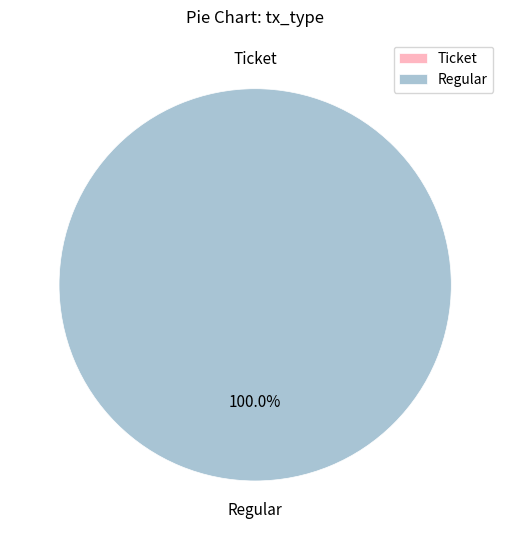

Rank the categories by value from lowest to highest.

Ticket, Regular